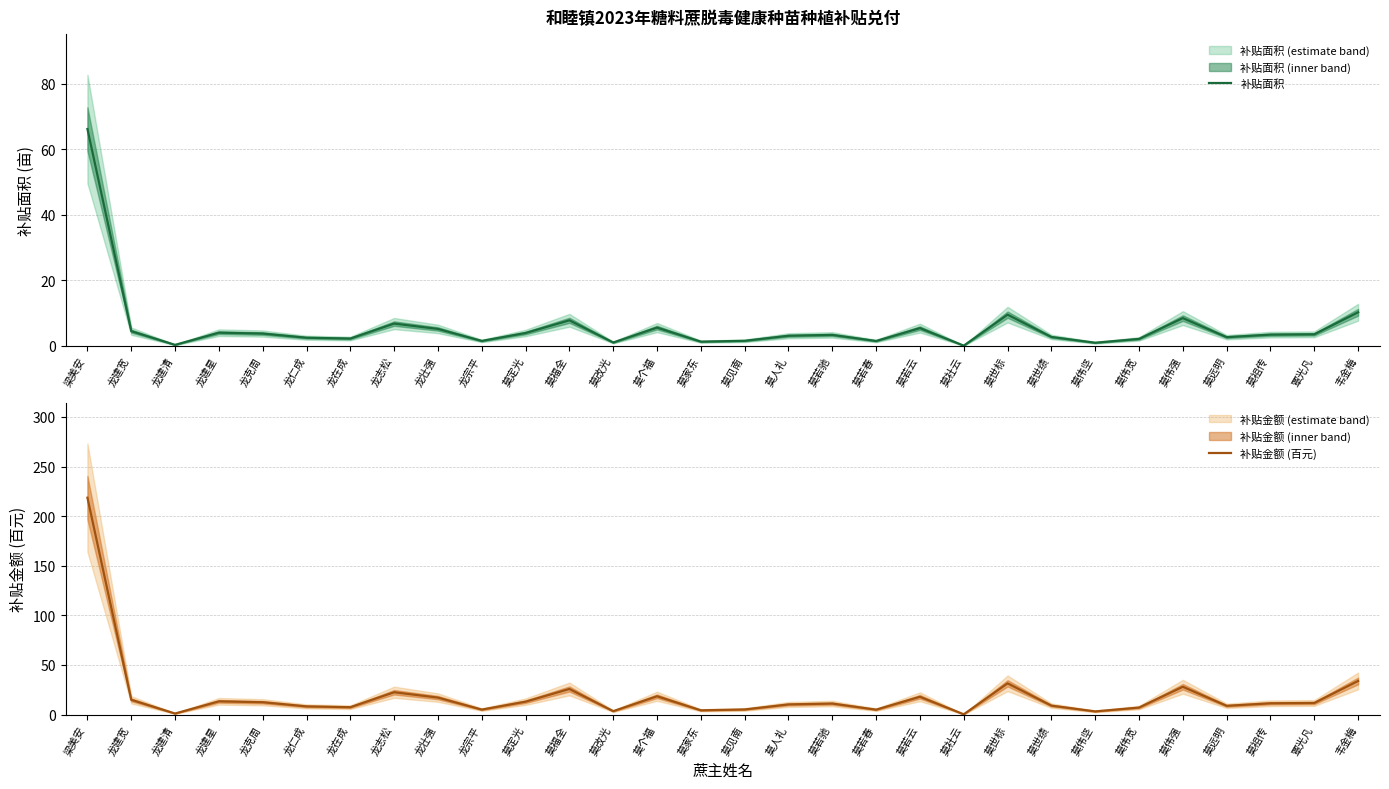

True or false: 补贴金额 (百元) and 补贴面积 intersect in this chart.

False